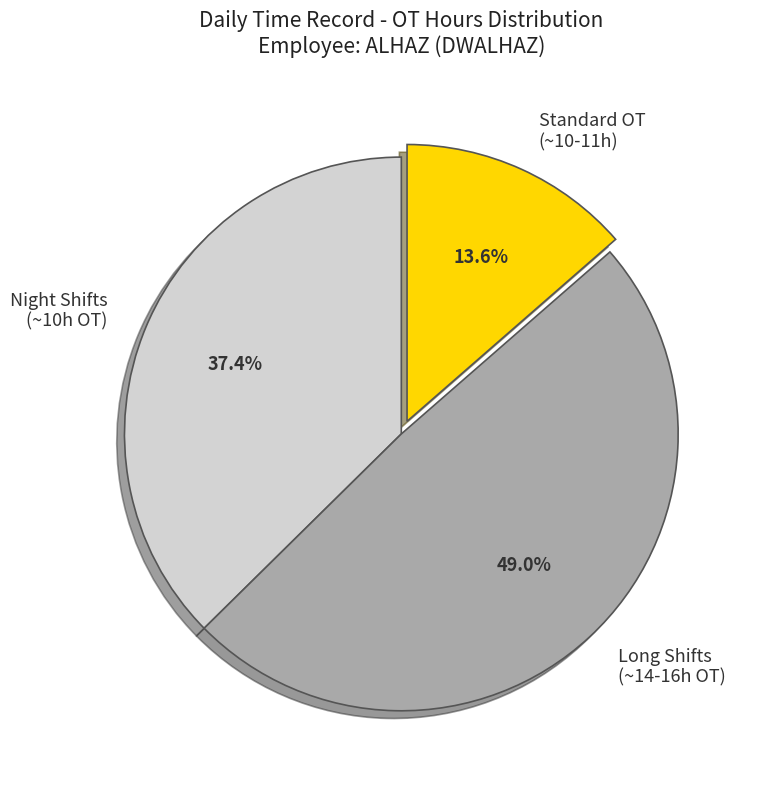

Count the number of slices in the pie.

3